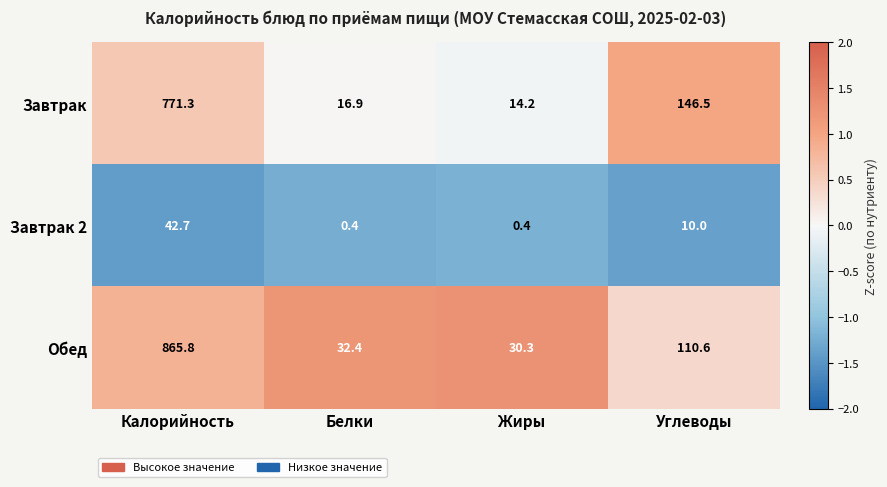

How many data points in Обед are above 110?

2